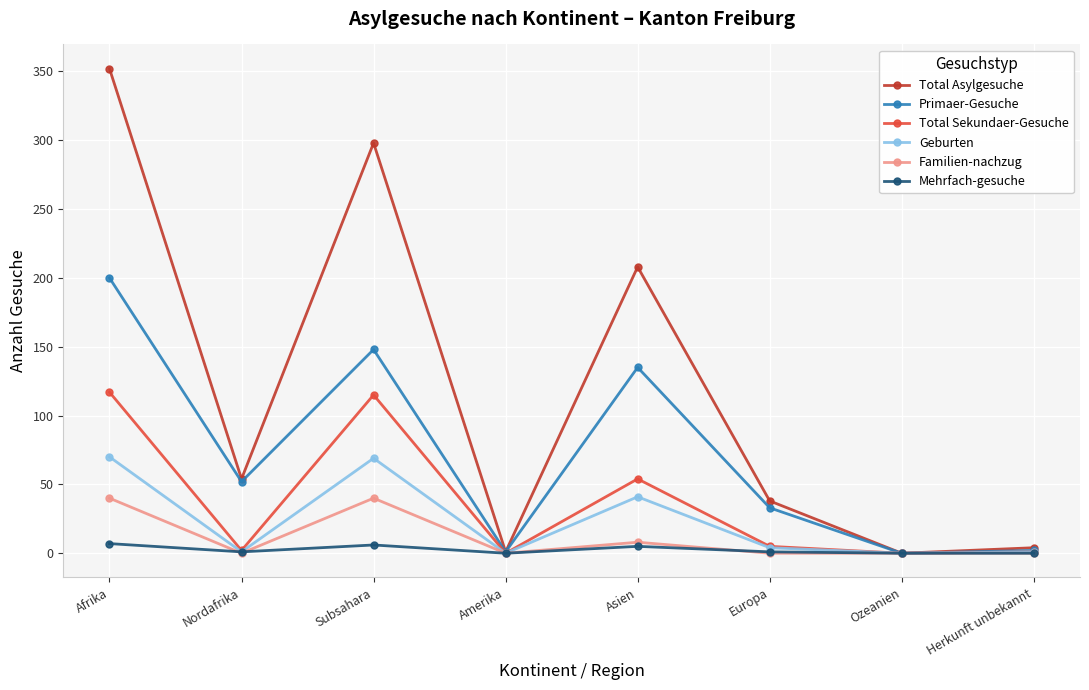

What value does the Total Asylgesuche series have at Nordafrika, to the nearest 10?

50